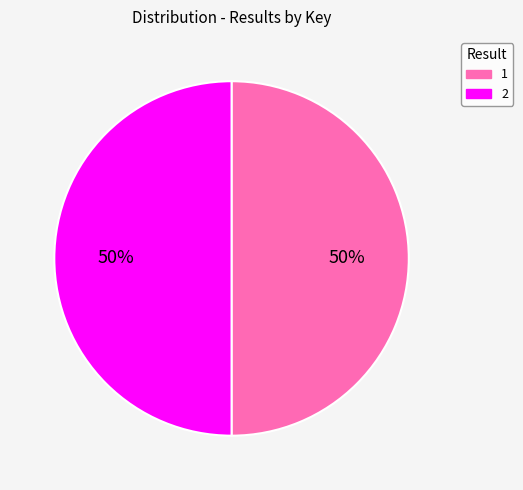

Is it true that 2 is 60% of the pie?

False